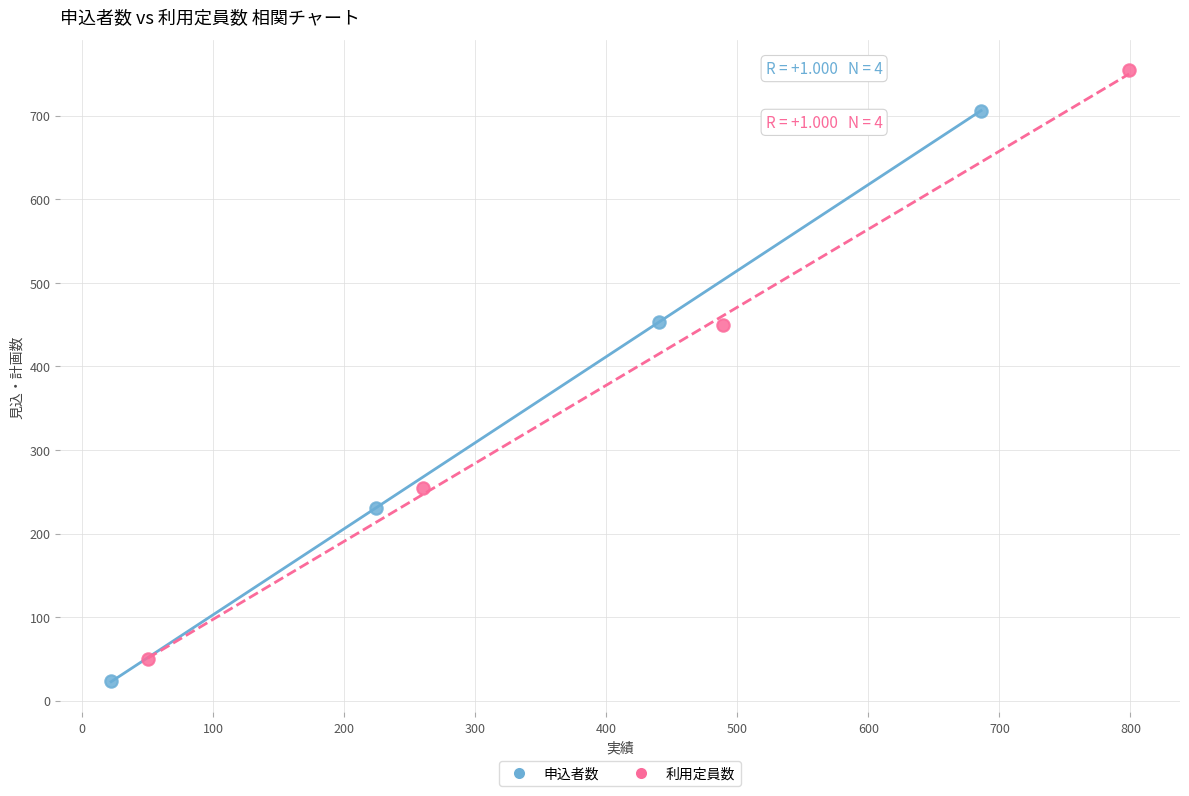

Which series has the widest spread of Y values?

利用定員数